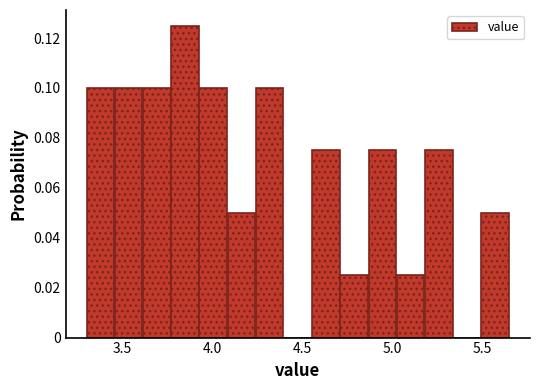

Around what value on the x-axis is the tallest bar? Give the approximate position of its centre, as read against the axis.

3.85